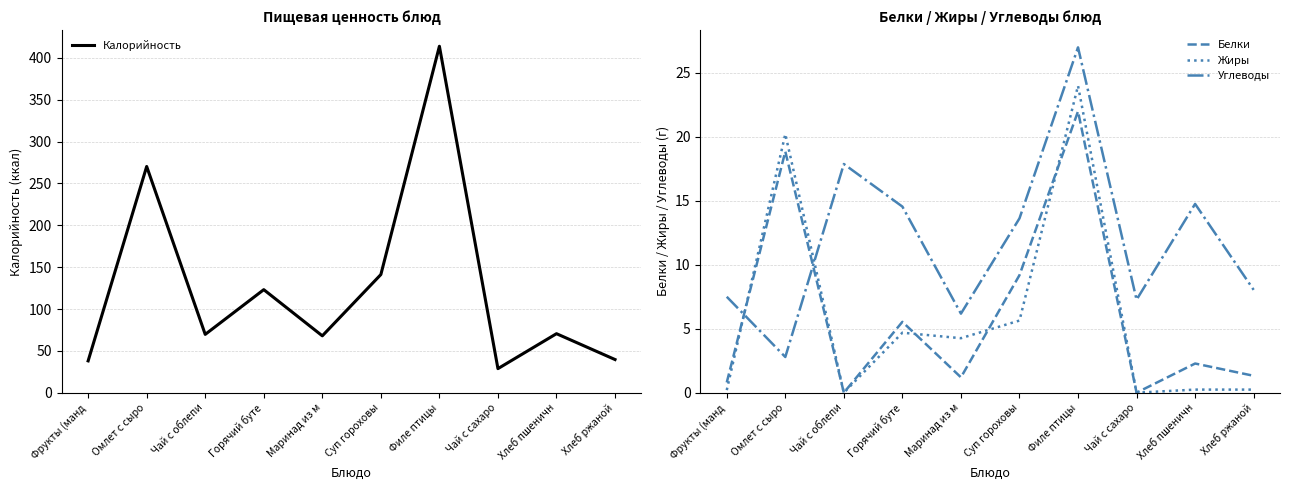

What are all the series names shown in the legend?

Калорийность, Белки, Жиры, Углеводы